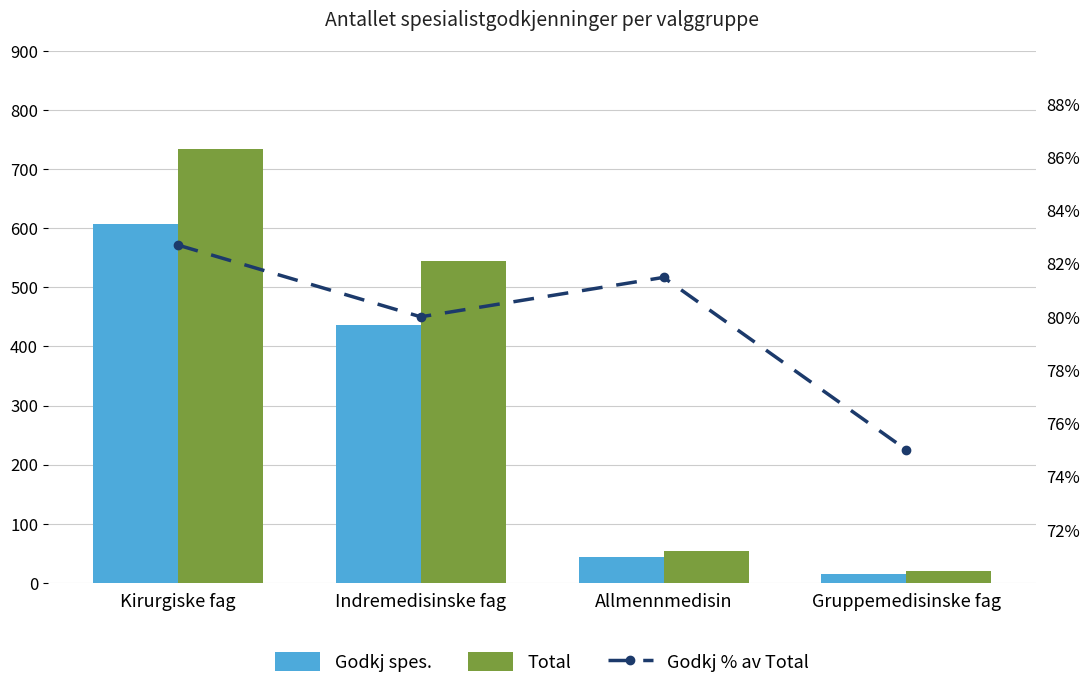

What is the difference between the Total values at Kirurgiske fag and Gruppemedisinske fag?

714.0